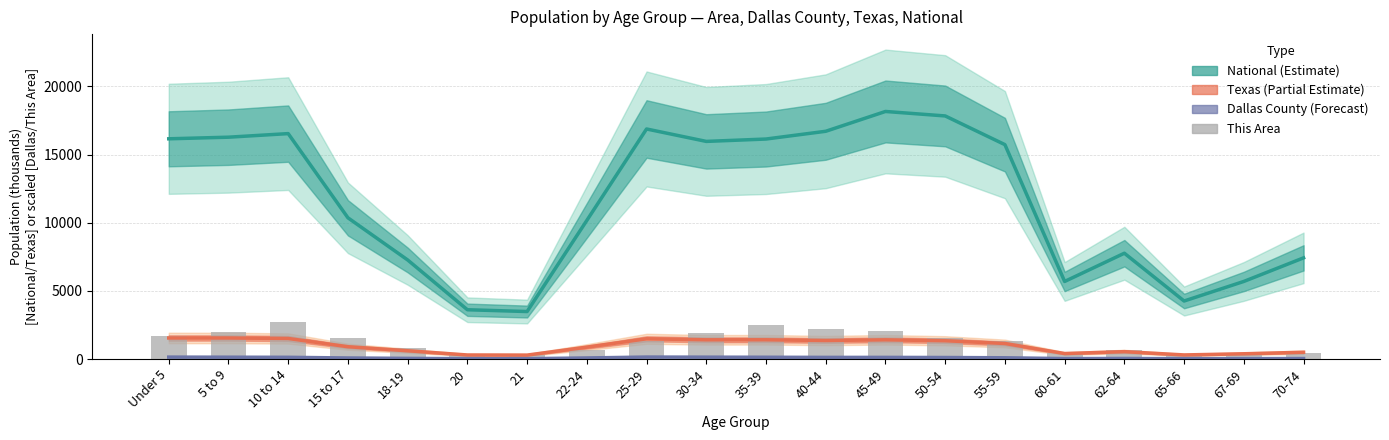

Which series has the widest spread of values?

National (line)